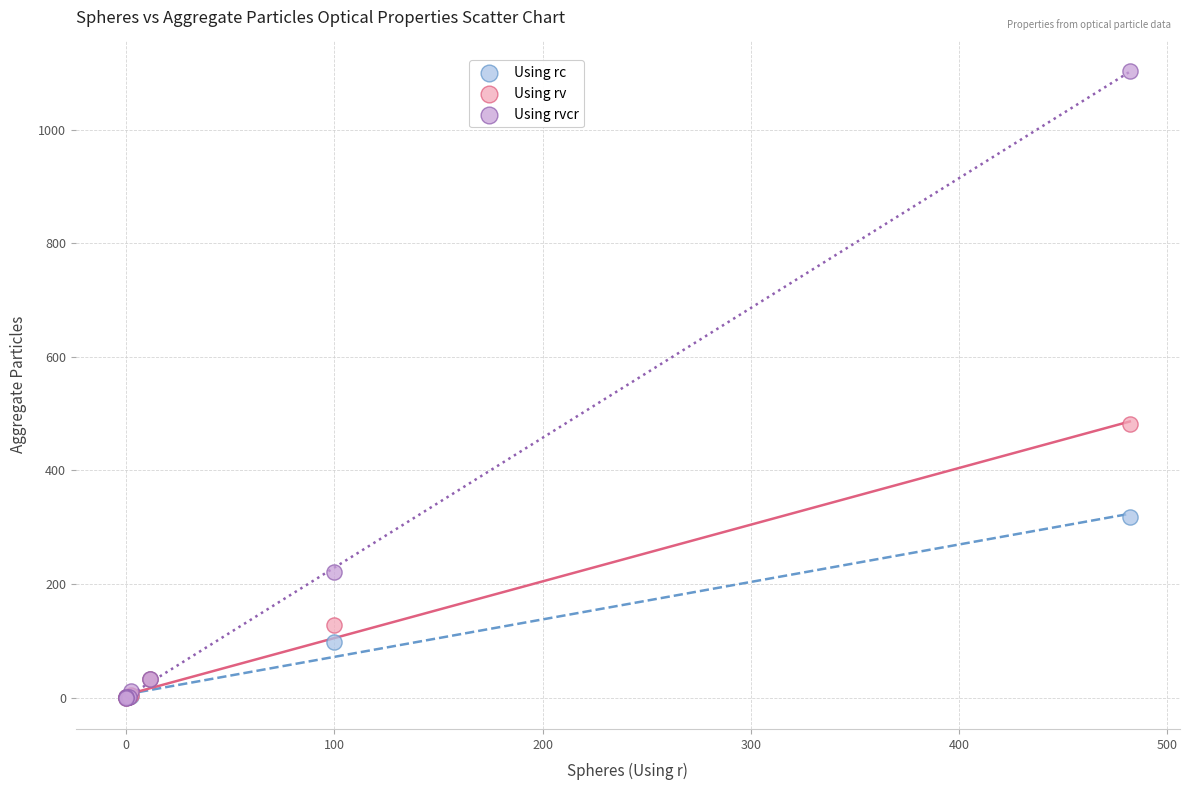

In the Using rc series, what Y value is closest to 159?

97.4